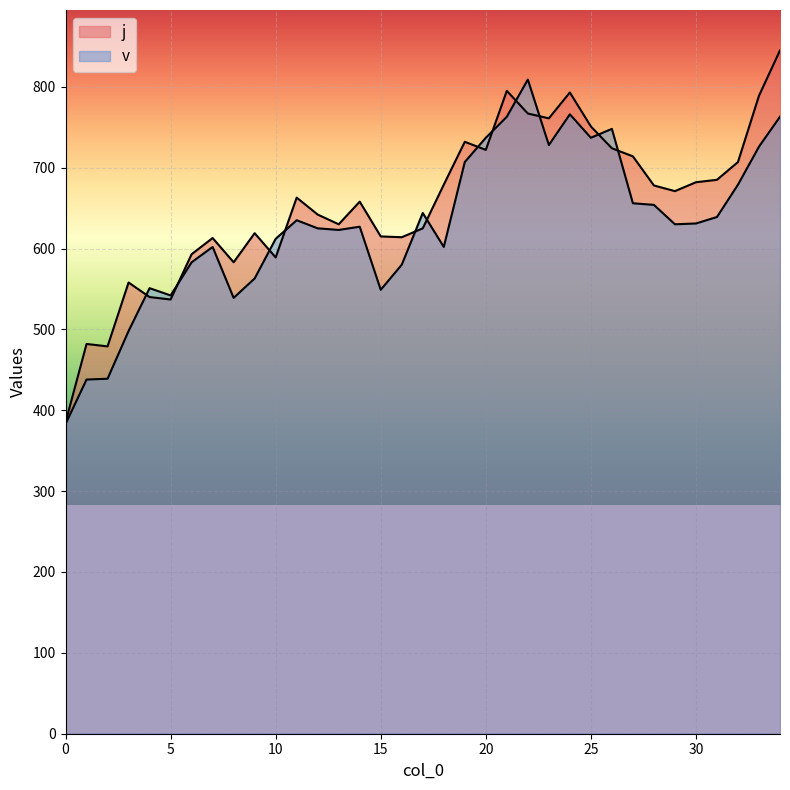

What is the total value across all series at 30?

1313